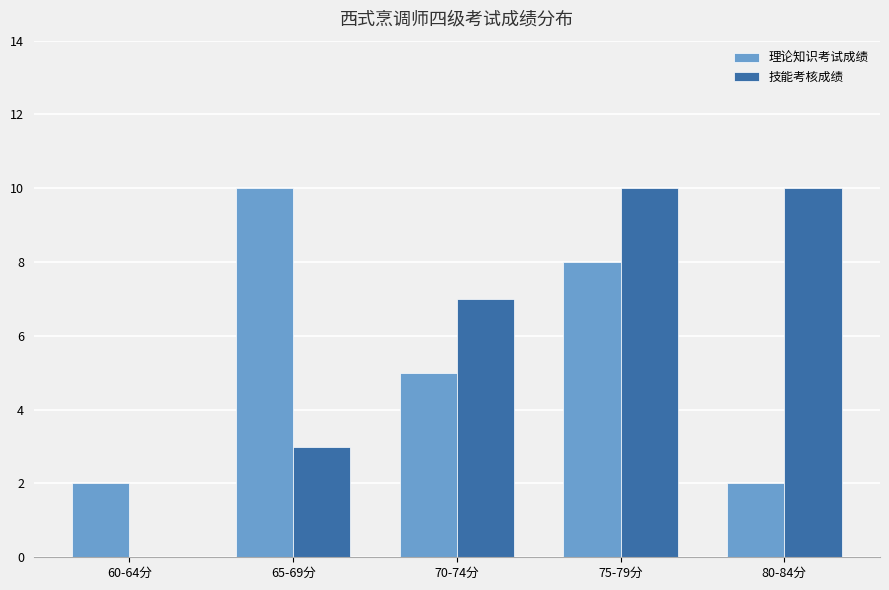

How many 理论知识考试成绩 values are between 2 and 8?

4